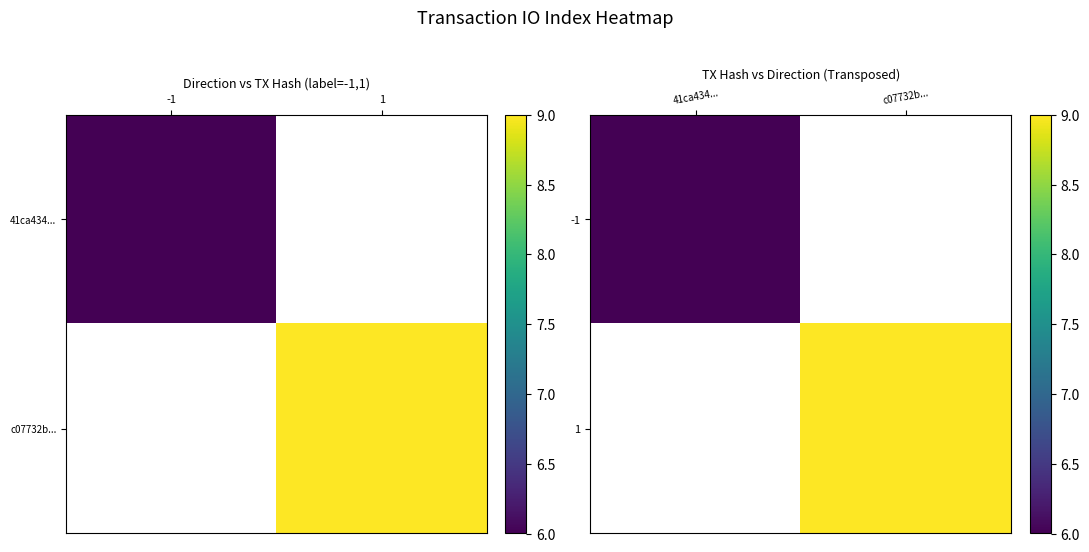

At 41ca434..., list the series in order from largest to smallest.

-1, 1